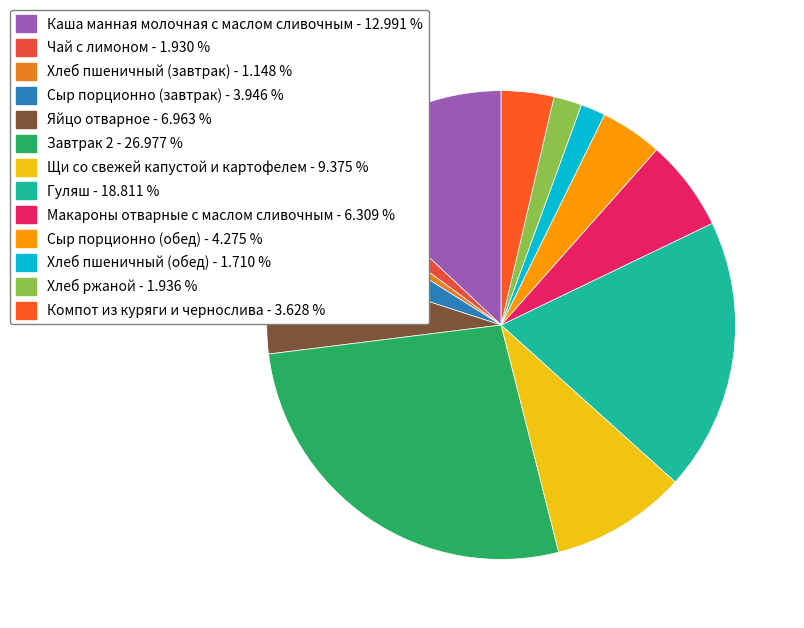

The Сыр порционно (завтрак) slice represents 16% of the pie. True or false?

False